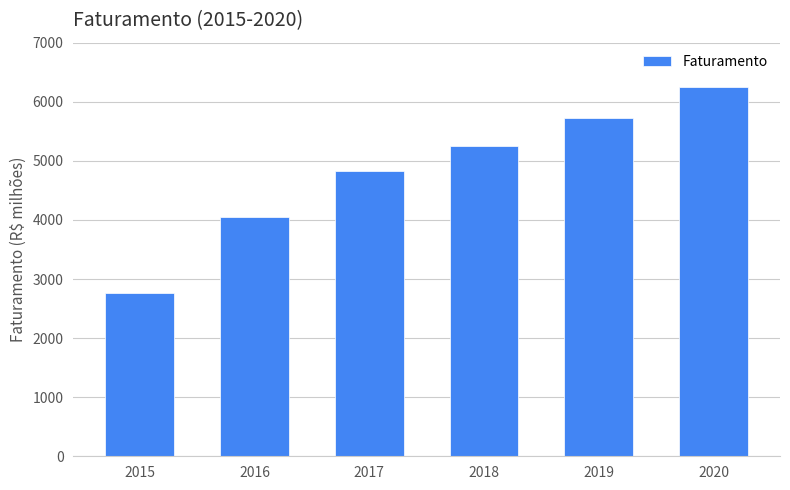

What is the value of the 3rd bar from the left?

4822.0